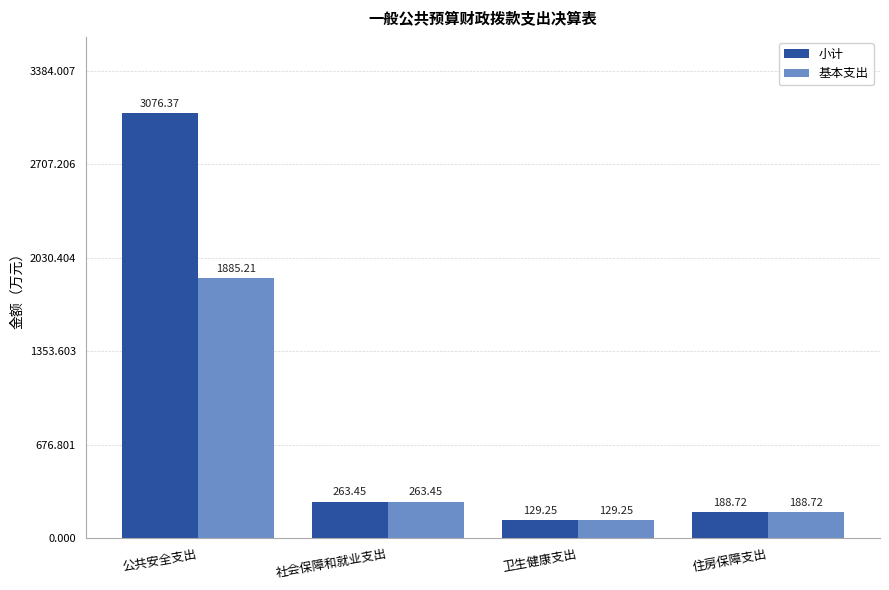

Which series changed the most between 公共安全支出 and 卫生健康支出?

小计